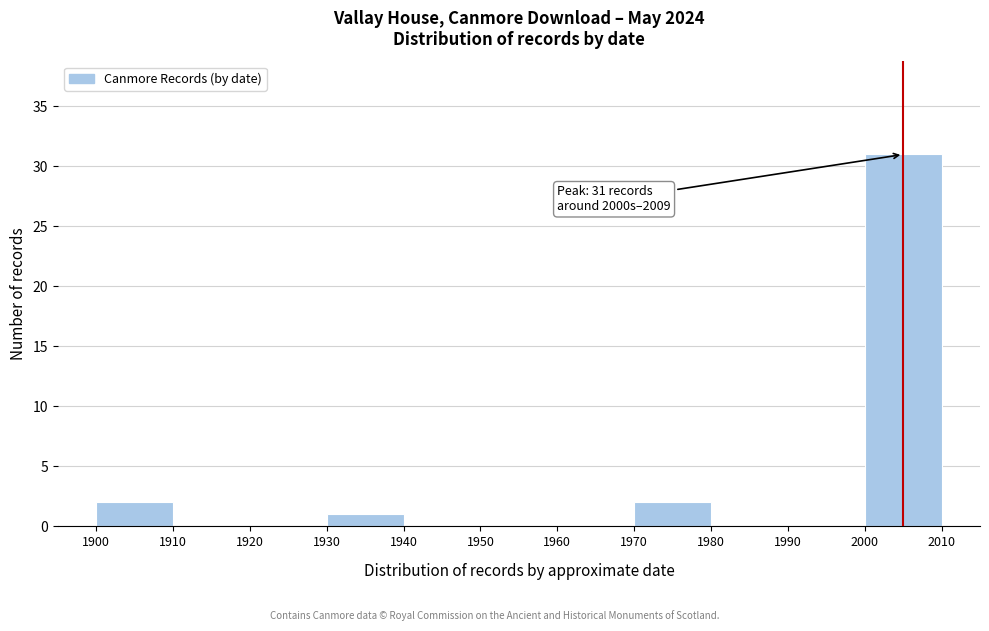

Over which range of the x-axis is the bar tallest?

2000 to 2010